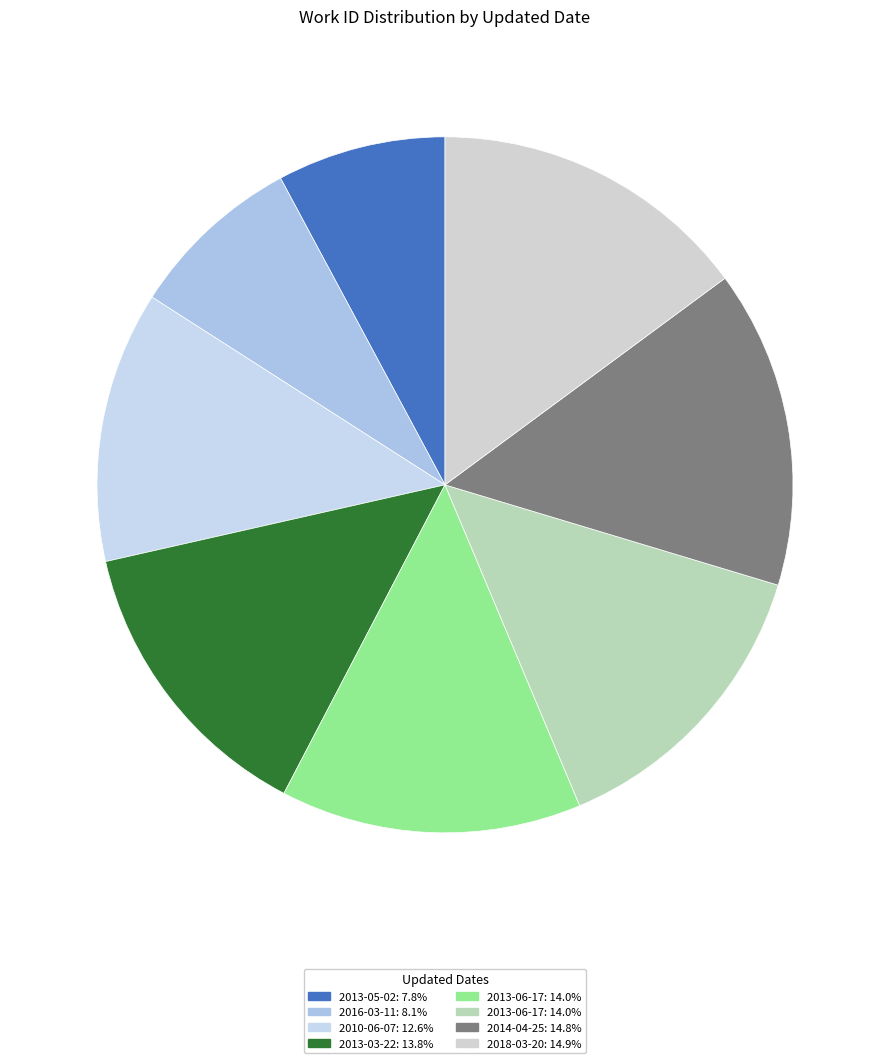

Rank the categories by value from lowest to highest.

2013-05-02, 2016-03-11, 2010-06-07, 2013-03-22, 2013-06-17, 2013-06-17, 2014-04-25, 2018-03-20